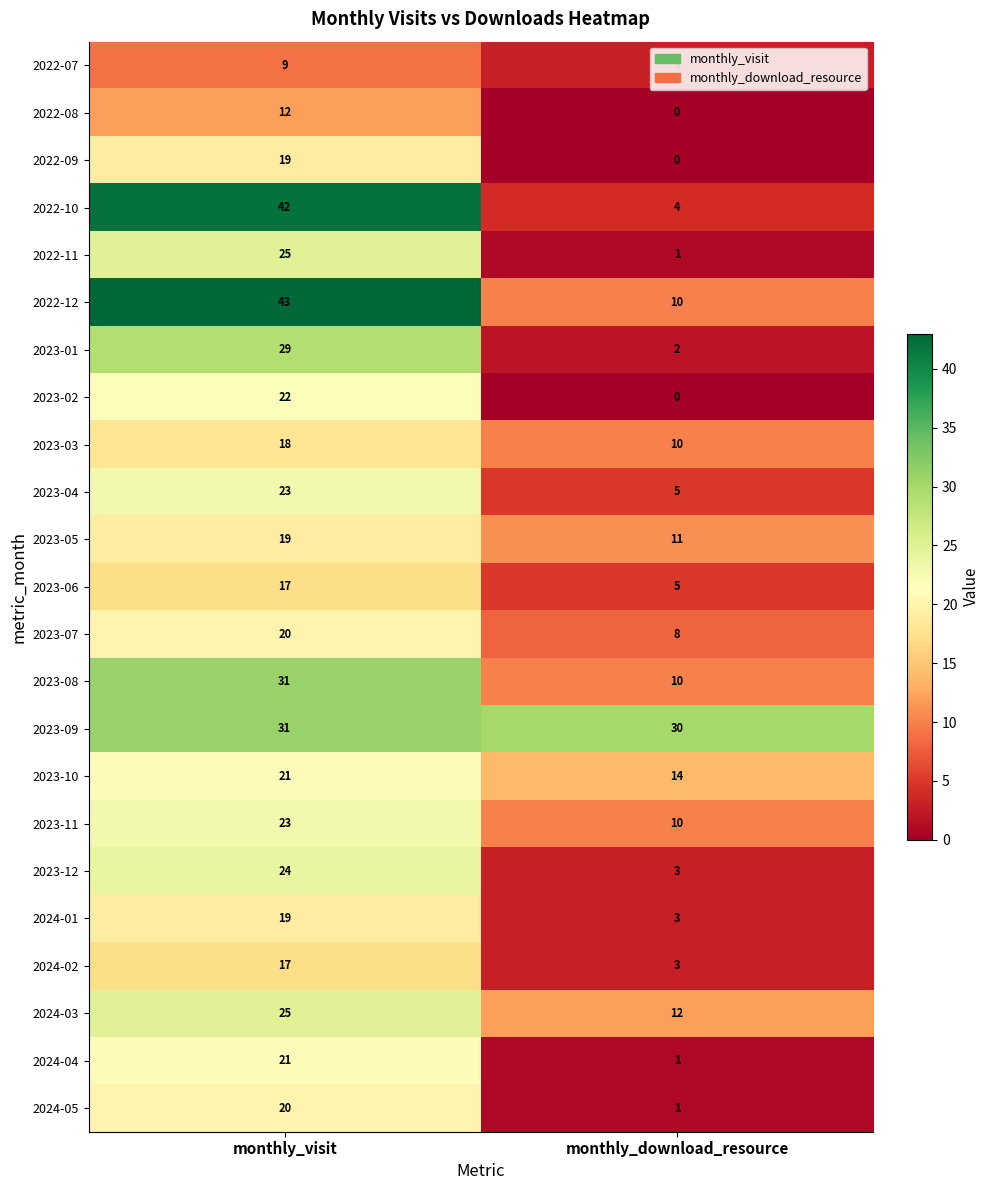

At how many categories does at least one series exceed 18?

2